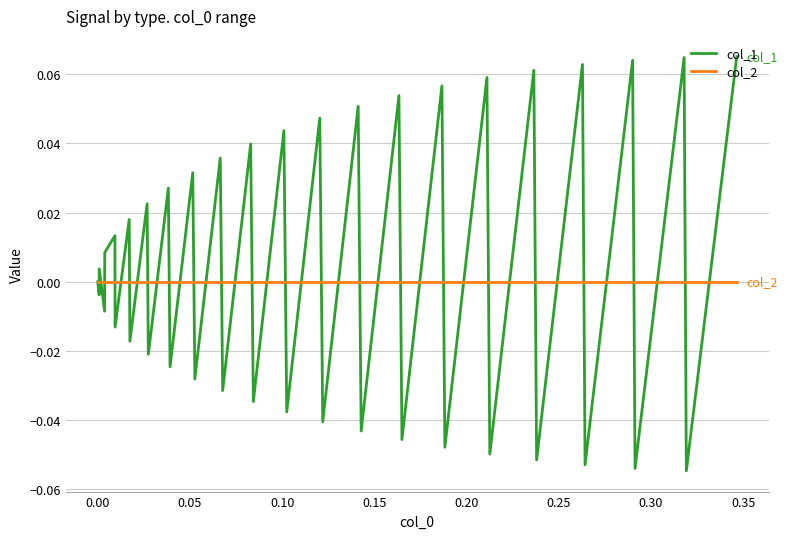

Does the chart display data point markers on the line(s)?

No